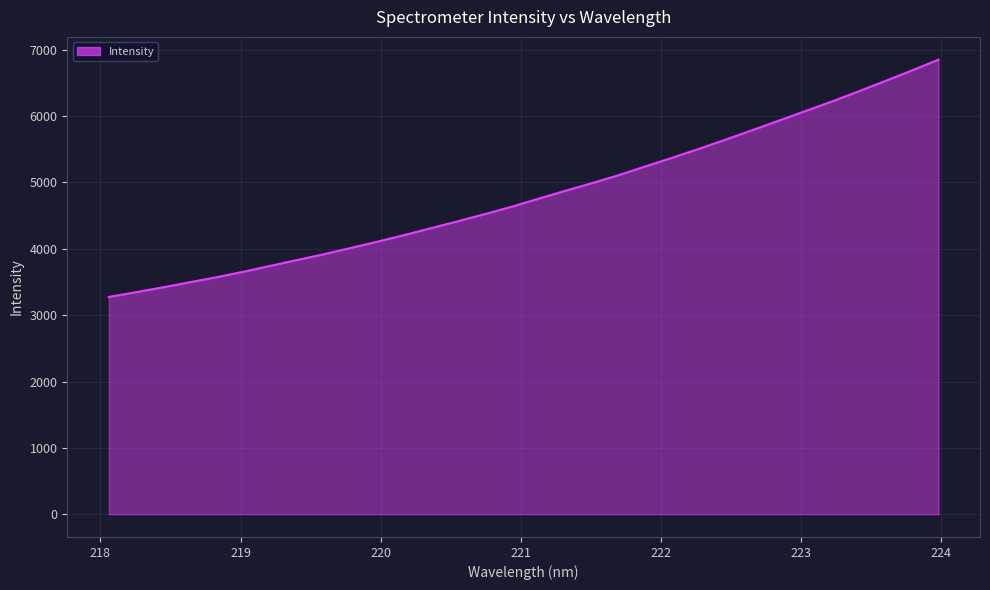

What is the difference between the maximum and minimum values?

3576.6